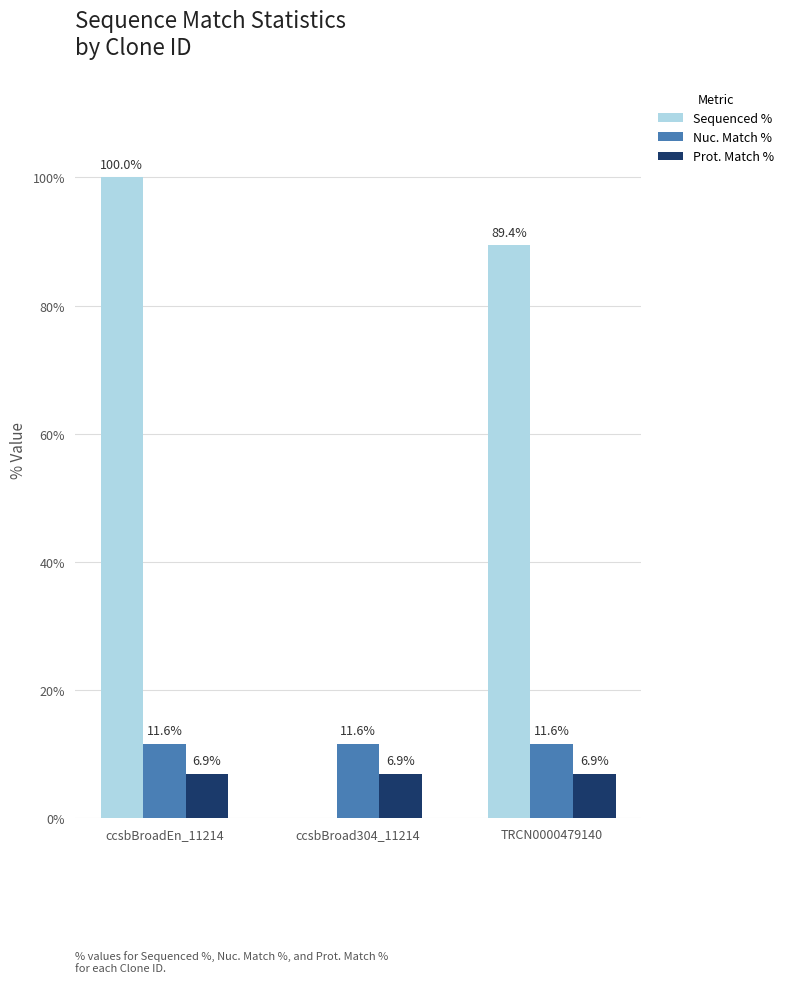

Which series has the widest spread of values?

Sequenced %